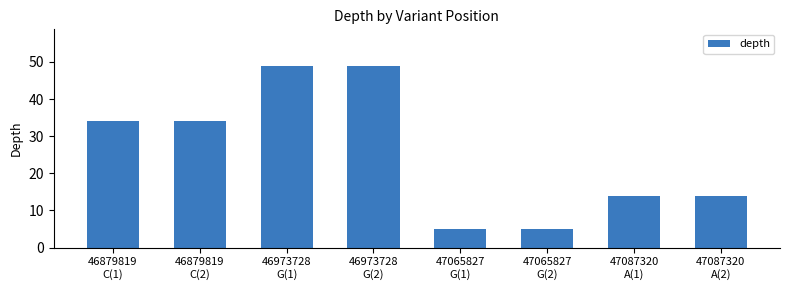

What is the label of the 1st bar from the right?

47087320
A(2)